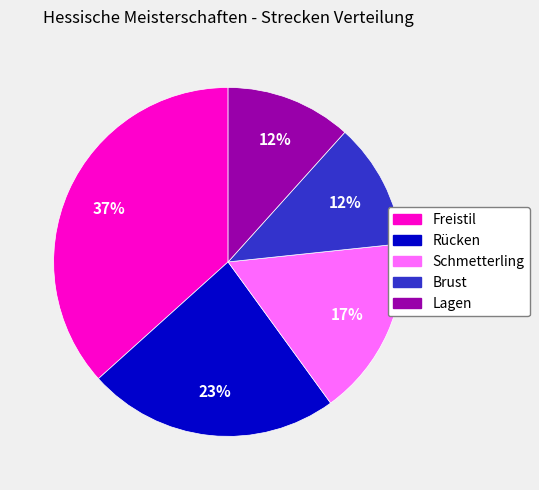

To the nearest percent, what portion does Freistil represent?

37%